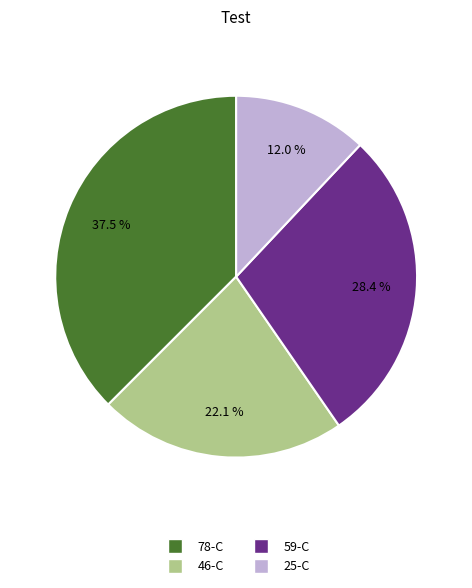

Is there any slice that represents more than half of the pie?

No